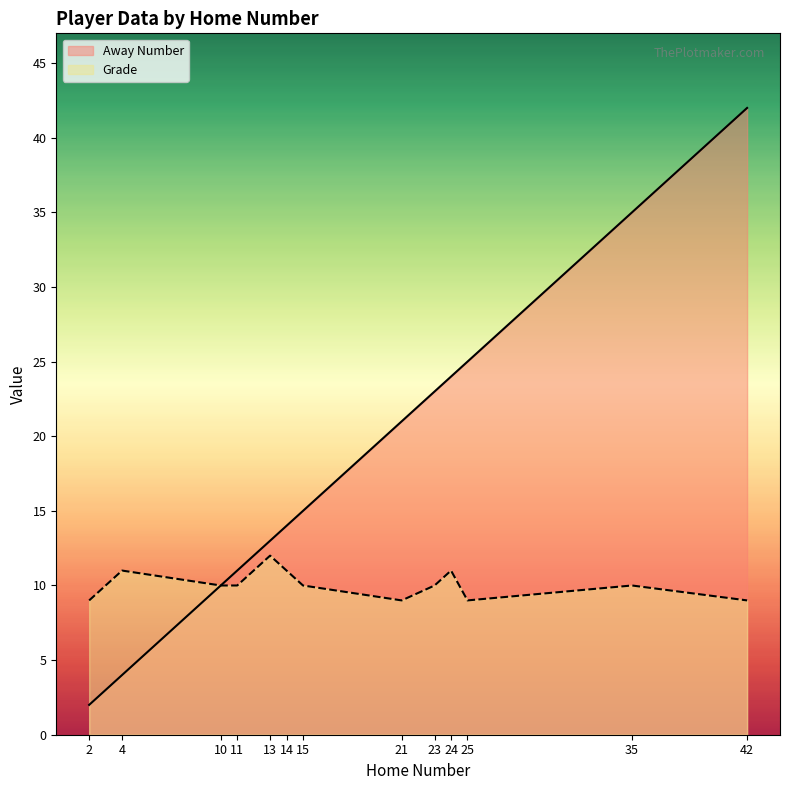

What are all the series names shown in the legend?

Away Number, Grade